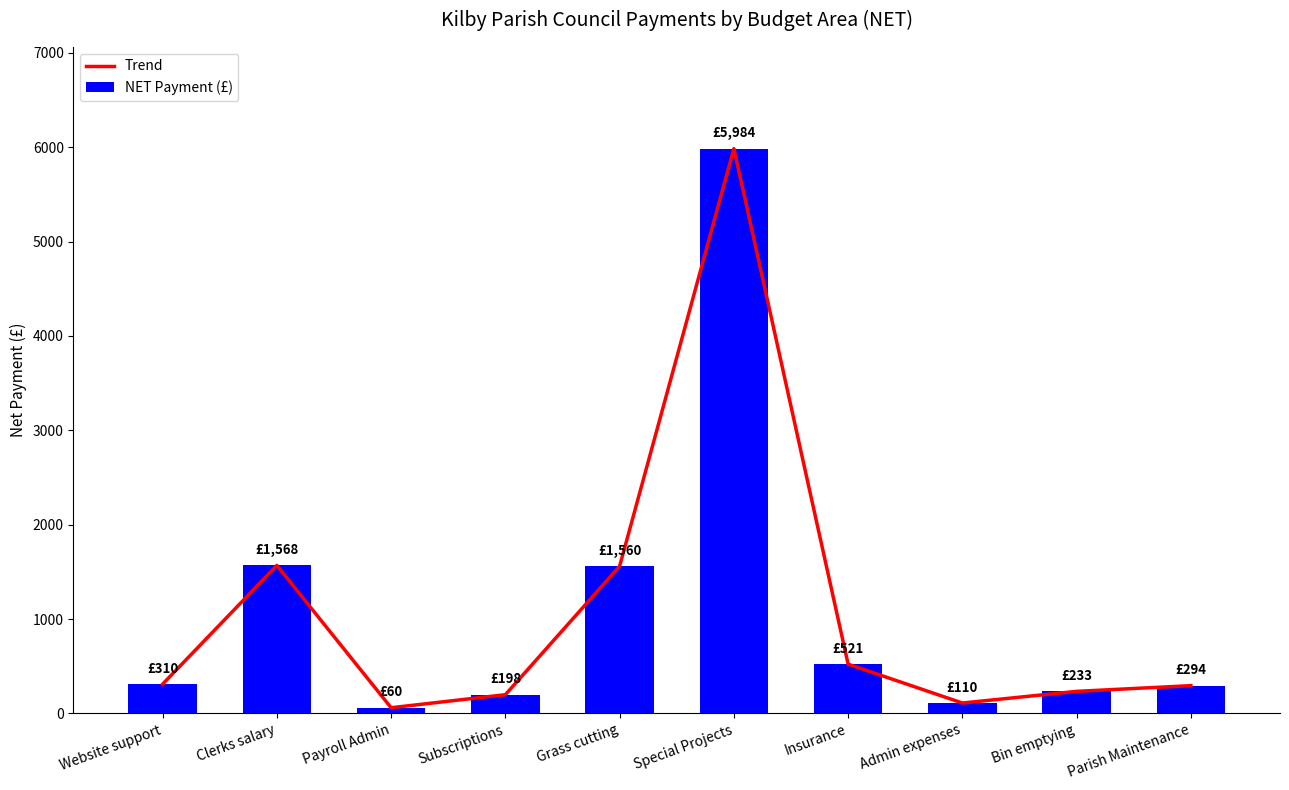

At Insurance, list the series in order from smallest to largest.

Trend, NET Payment (£)